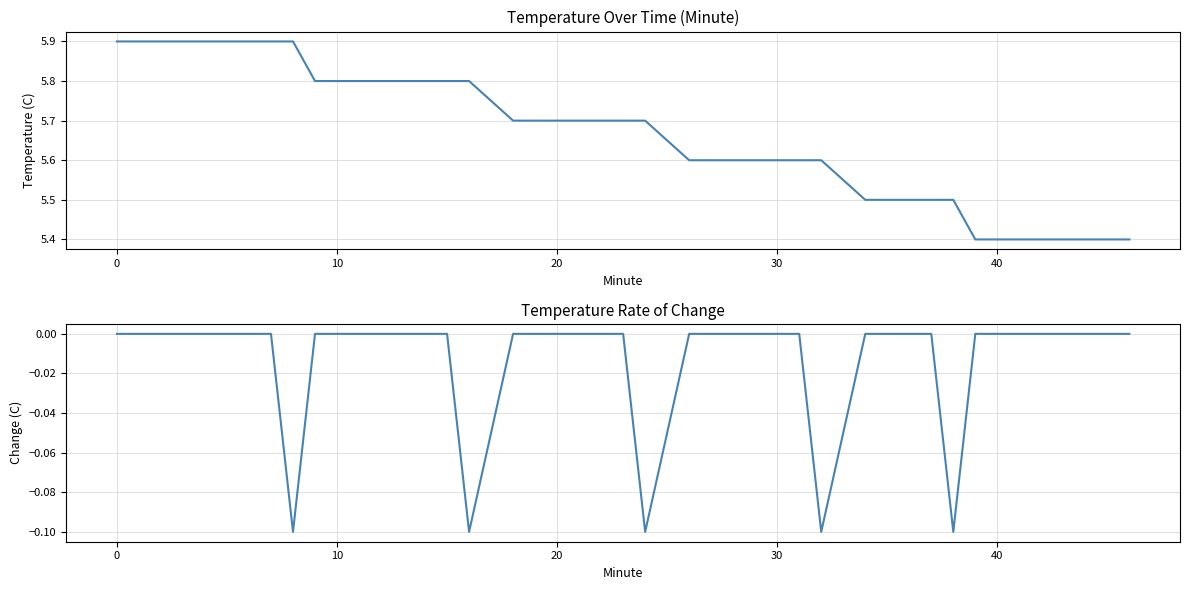

Does the chart display data point markers on the line(s)?

No